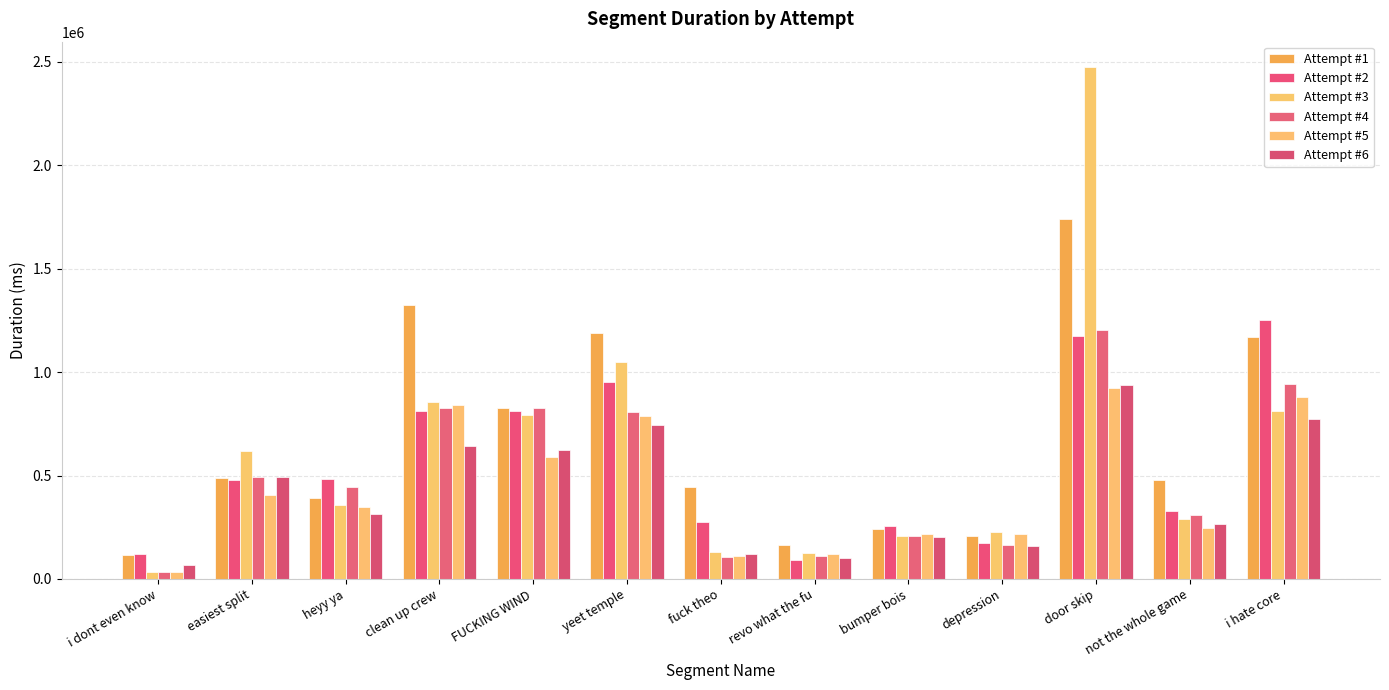

What is the approximate value of Attempt #5 at easiest split, to the nearest 100?

404800